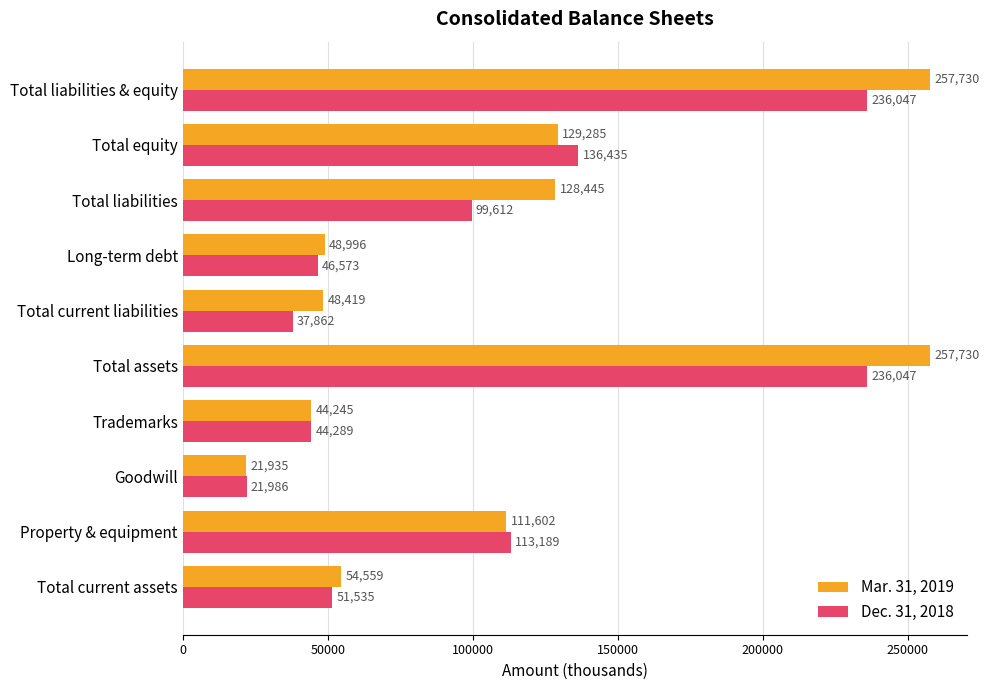

True or false: Mar. 31, 2019 has a value of 380729 at Total assets.

False